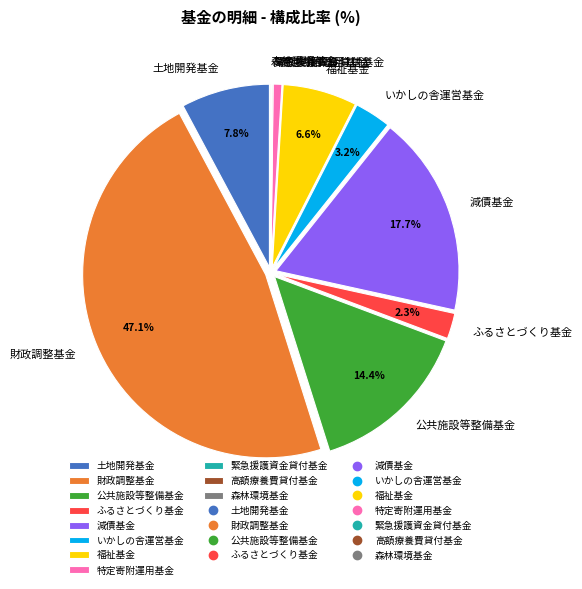

Between いかしの舎運営基金 and 財政調整基金, which is larger?

財政調整基金